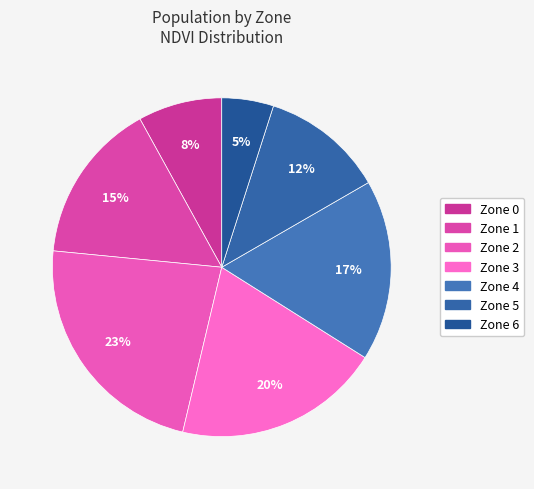

Does Zone 3 account for over 50% of the chart?

No